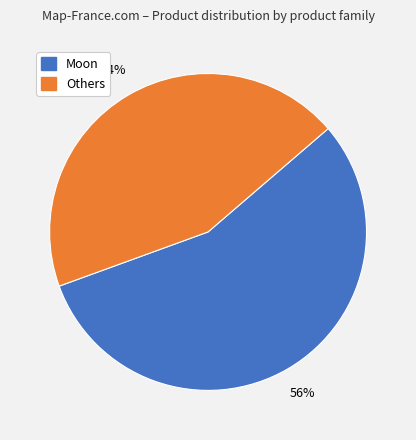

To the nearest percent, what is the difference between the largest and smallest slice percentages?

12%